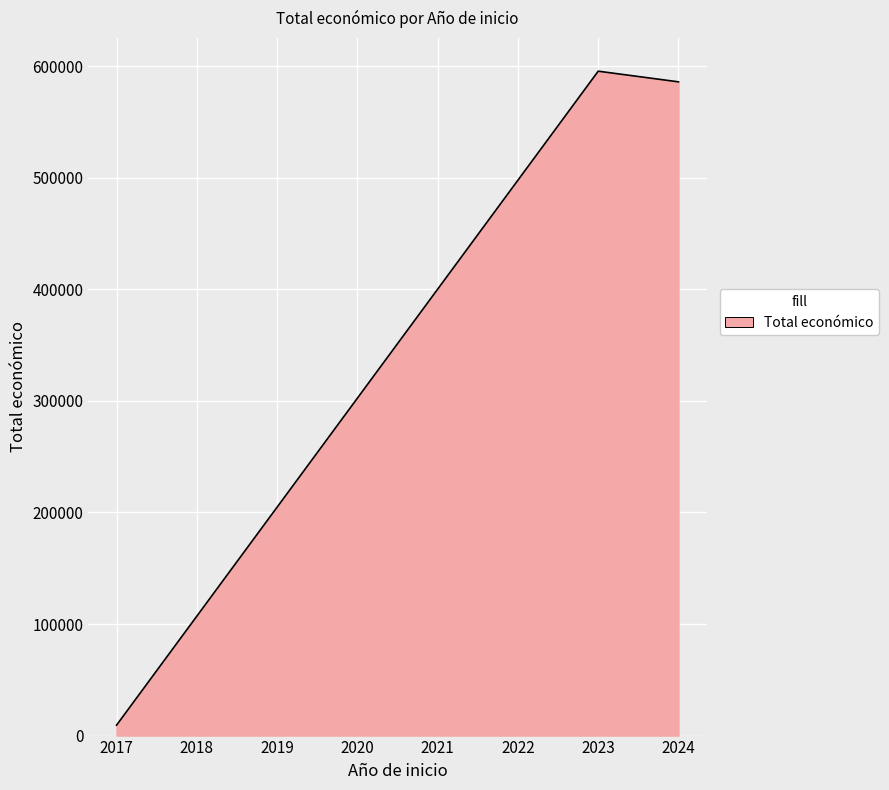

What is the maximum value shown in the chart?

595436.0